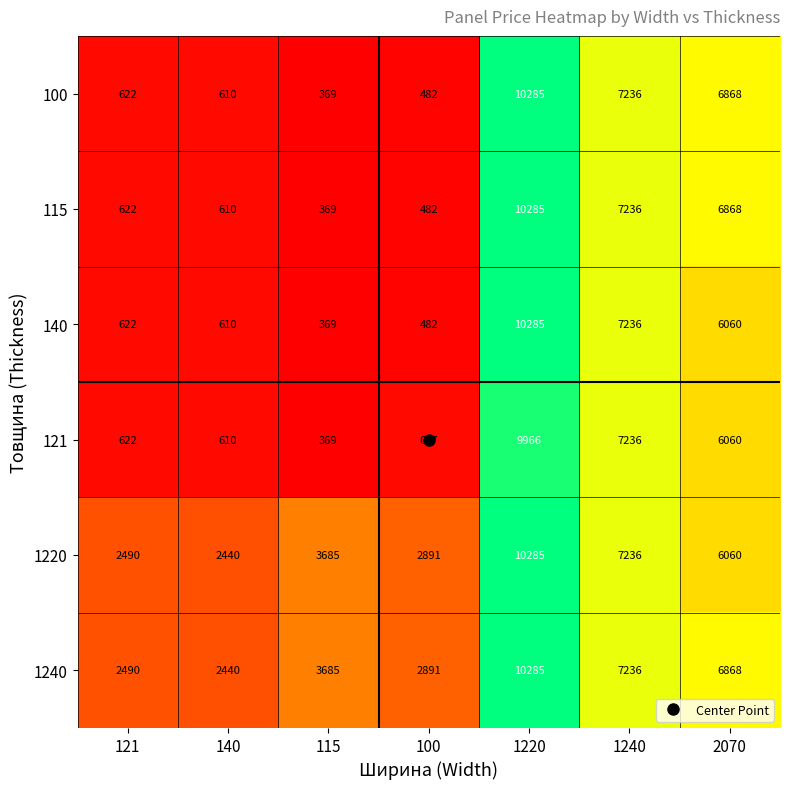

List the labels in order of 115 value, largest first.

1220, 1240, 2070, 121, 140, 100, 115